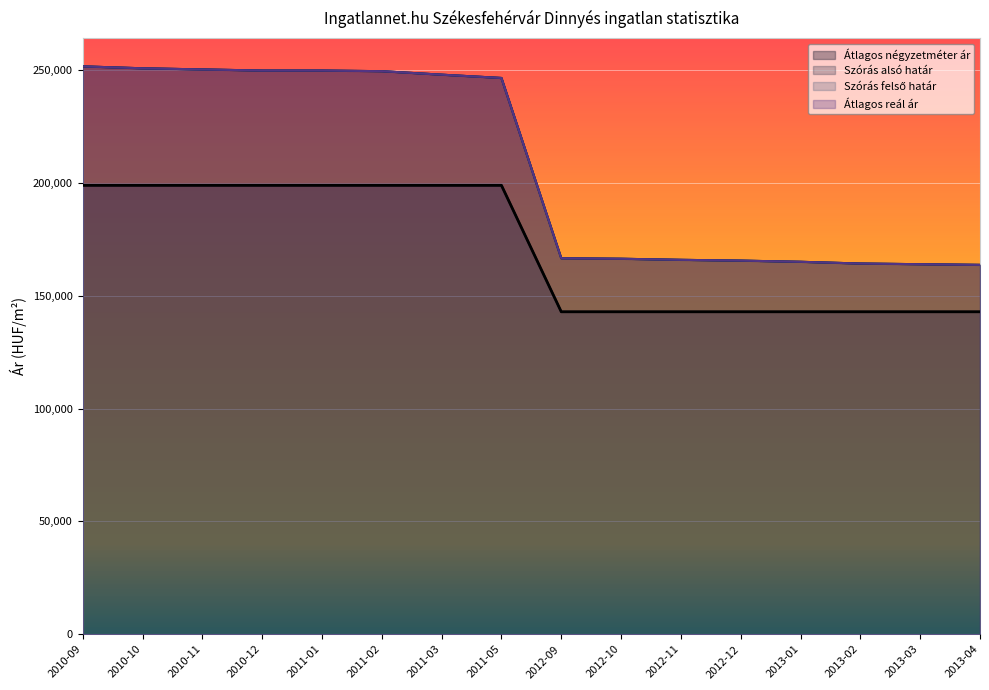

Reading left to right, list all the values displayed in this chart.

Átlagos négyzetméter ár: 198888	198888	198888	198888	198888	198888	198888	198888	142857	142857	142857	142857	142857	142857	142857	142857
Szórás alsó határ: 251595	250735	250236	249739	249739	249456	247910	246452	166572	166353	165873	165526	165007	164235	163937	163640
Szórás felső határ: 251595	250735	250236	249739	249739	249456	247910	246452	166572	166353	165873	165526	165007	164235	163937	163640
Átlagos reál ár: 251595	250735	250236	249739	249739	249456	247910	246452	166572	166353	165873	165526	165007	164235	163937	163640